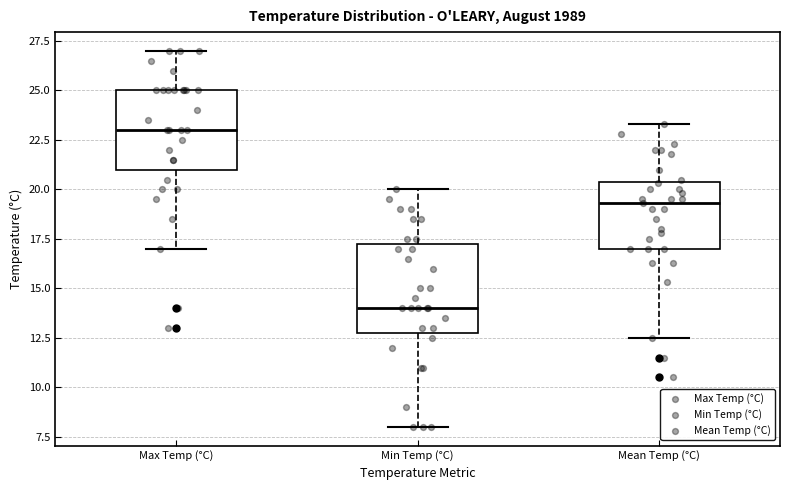

Reading left to right, transcribe this box plot: for each box, give where its median line is, the range the box spans, and where its two whiskers end, as read against the y-axis. The values are not printed on the chart, so give them approximately, as read against the axis.

Max Temp (°C): median 23.0, box 21.0 to 25.0, whiskers 17.0 to 27.0
Min Temp (°C): median 14.0, box 13.0 to 17.5, whiskers 8.0 to 20.0
Mean Temp (°C): median 19.5, box 17.0 to 20.5, whiskers 12.5 to 23.5